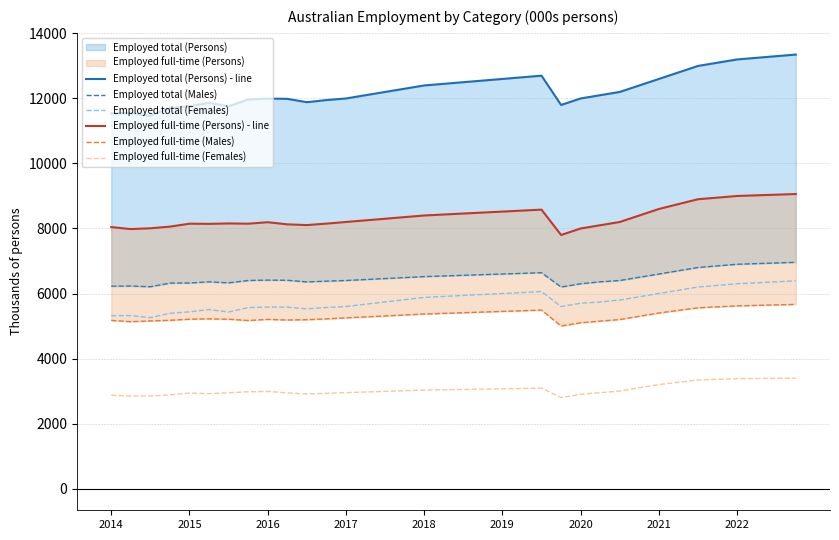

True or false: Employed total (Females) and Employed full-time (Females) cross at least once.

False